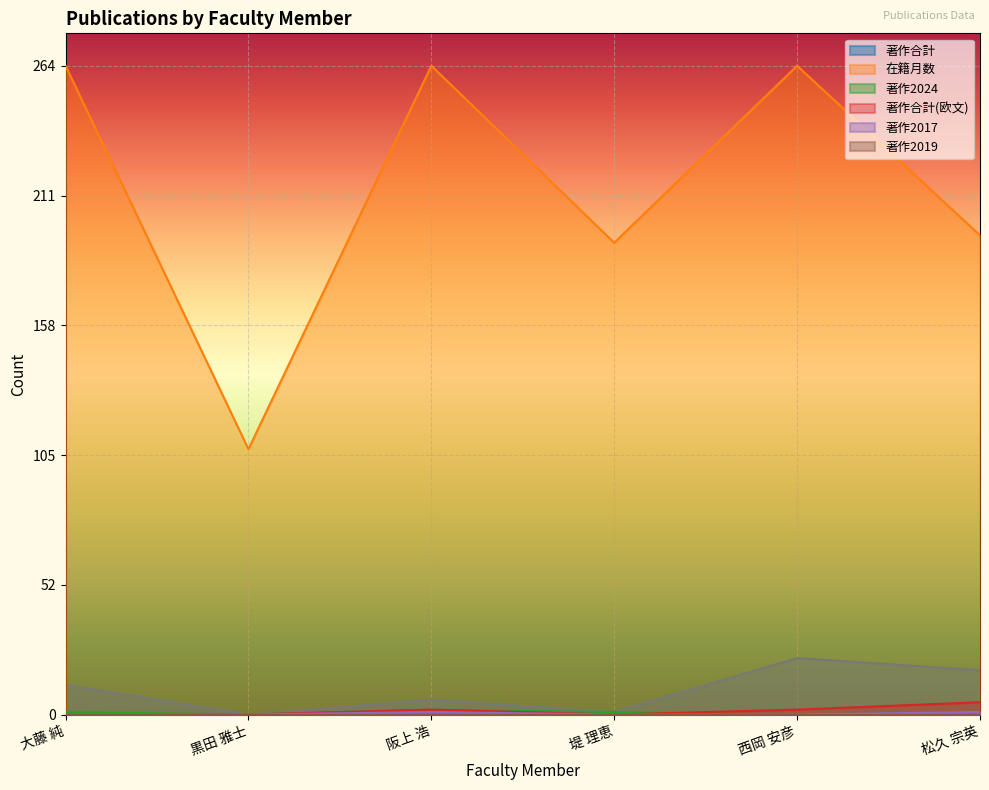

True or false: 在籍月数 and 著作合計 intersect in this chart.

False